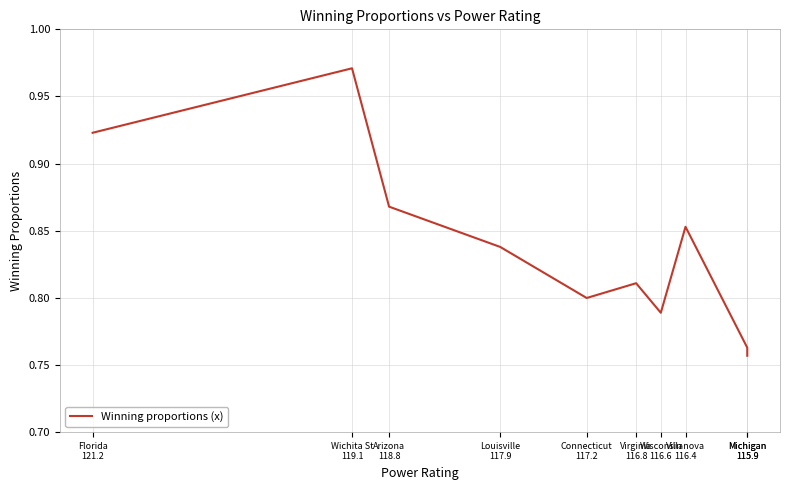

How many lines are shown in the chart?

1